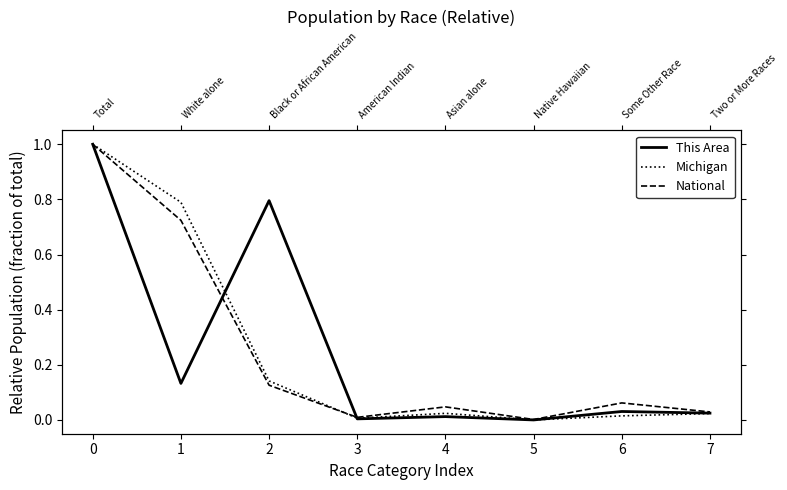

True or false: This Area and National intersect in this chart.

True